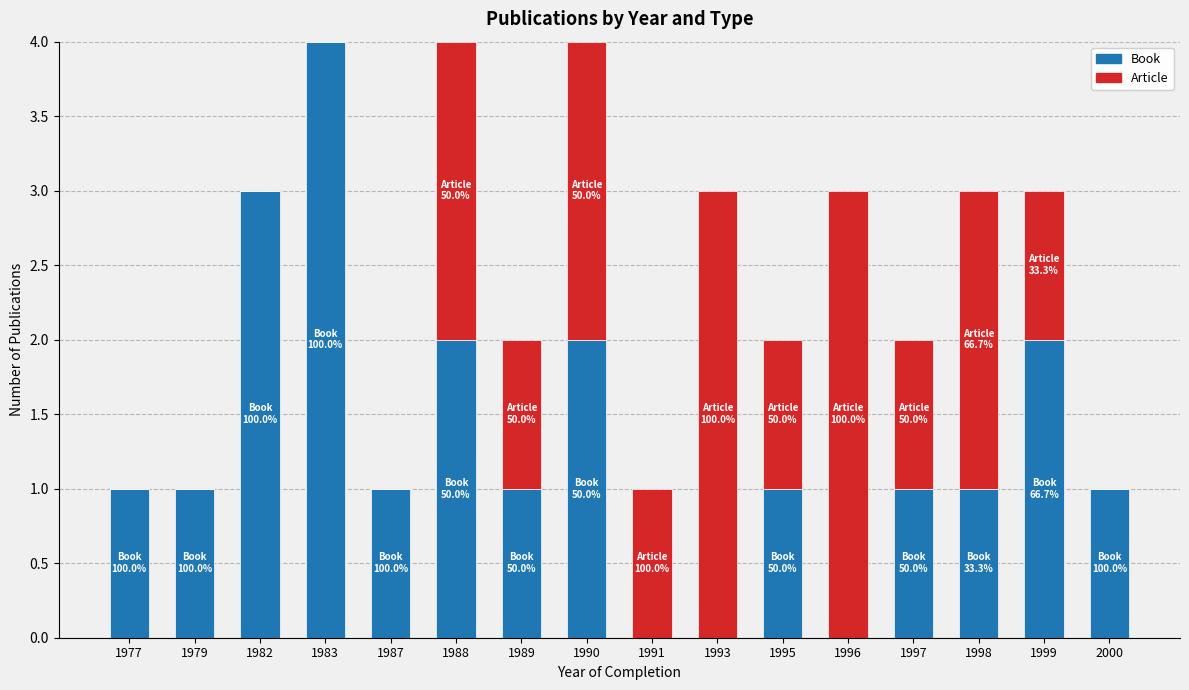

What is the total value across all series at 1990?

4